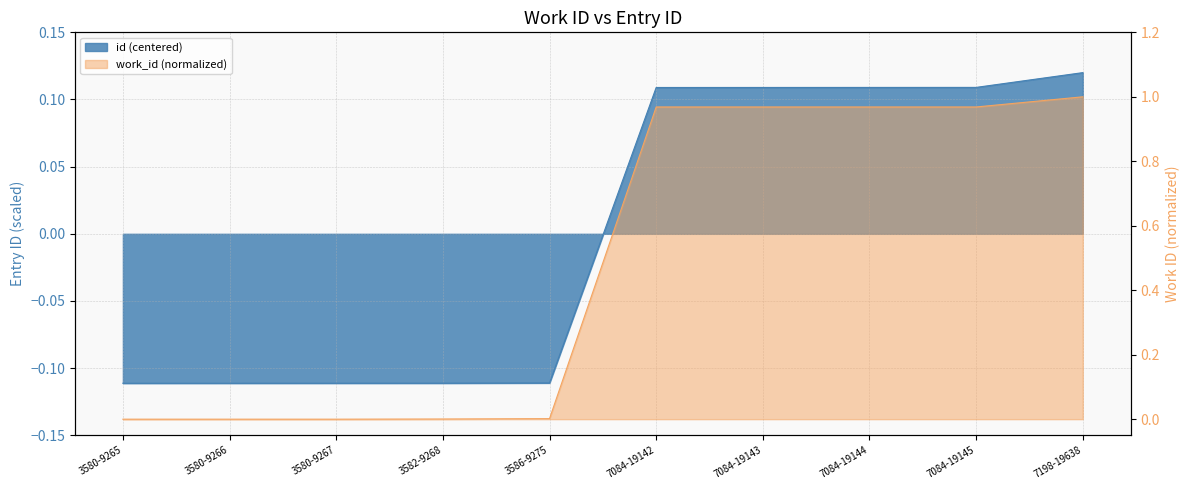

True or false: id and work_id cross at least once.

False